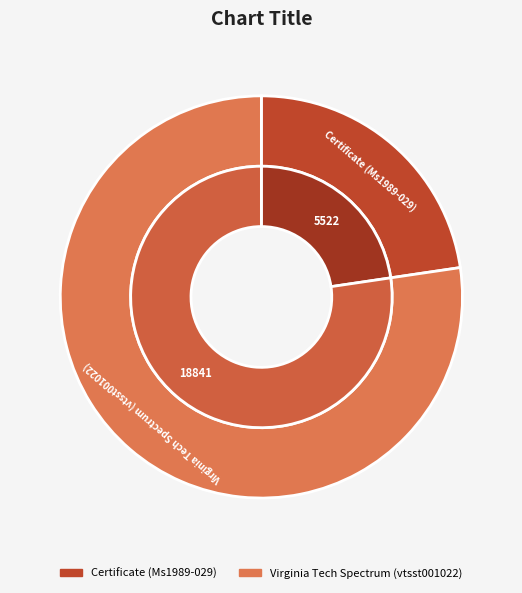

Rank the categories by value from lowest to highest.

Certificate (Ms1989-029), Virginia Tech Spectrum (vtsst001022)